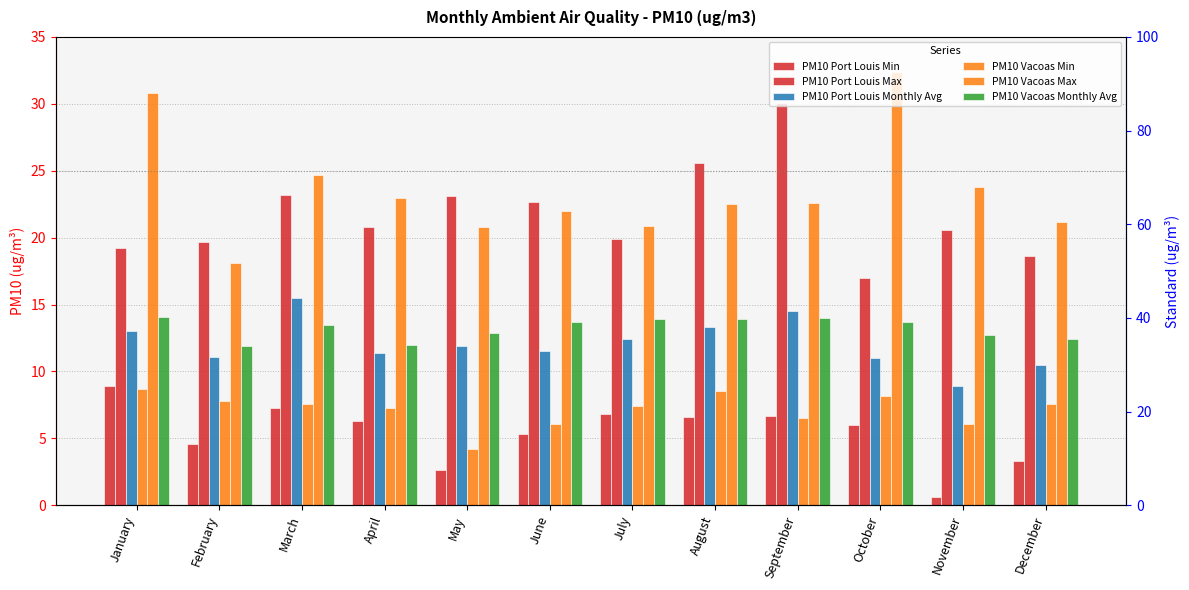

Where is PM10 Vacoas Max nearest to the value 25?

March